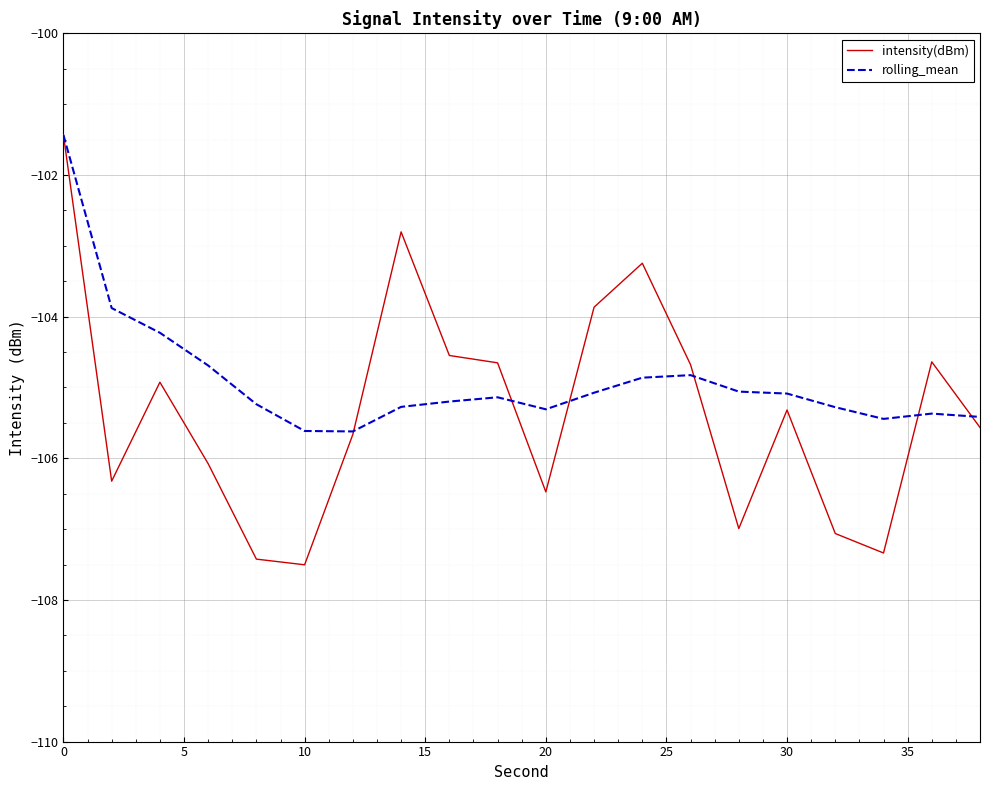

What is the minimum value shown in the chart?

-107.5